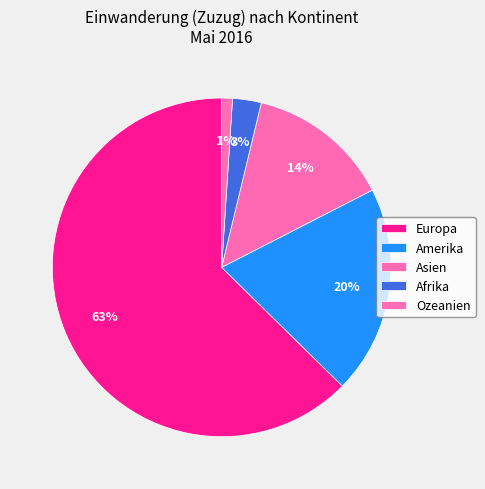

How many segments does this pie chart have?

5